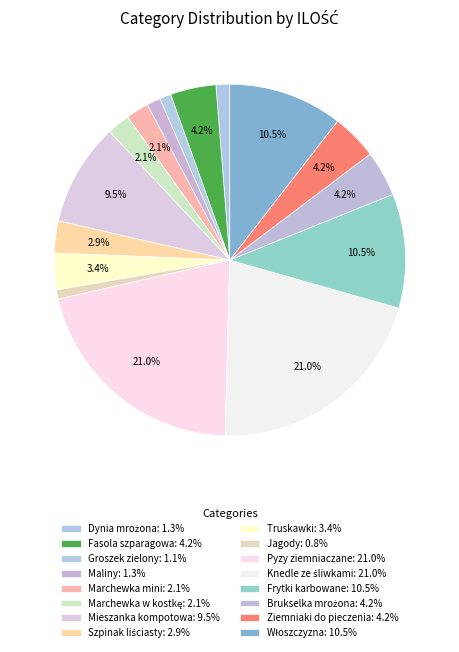

Combined, do Frytki karbowane and Ziemniaki do pieczenia account for over 50%?

No